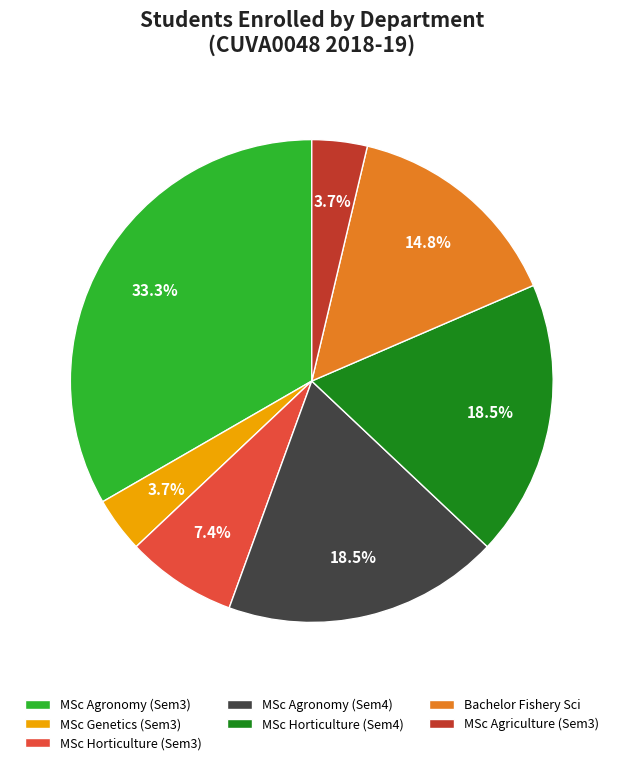

Combined, what portion of the pie is MSc Agronomy (Sem3) and MSc Agriculture (Sem3)?

37.0%